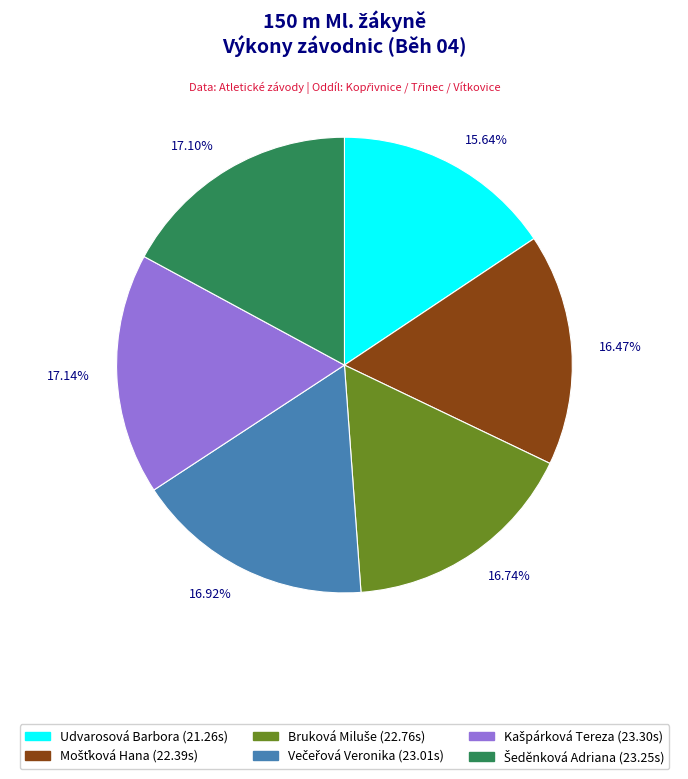

What is the ratio of the value at 16.92% to the value at 17.14%?

1.0